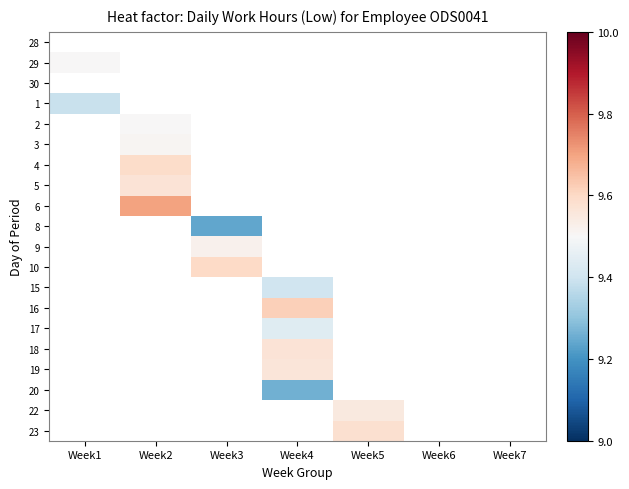

How many distinct data groups are displayed?

20